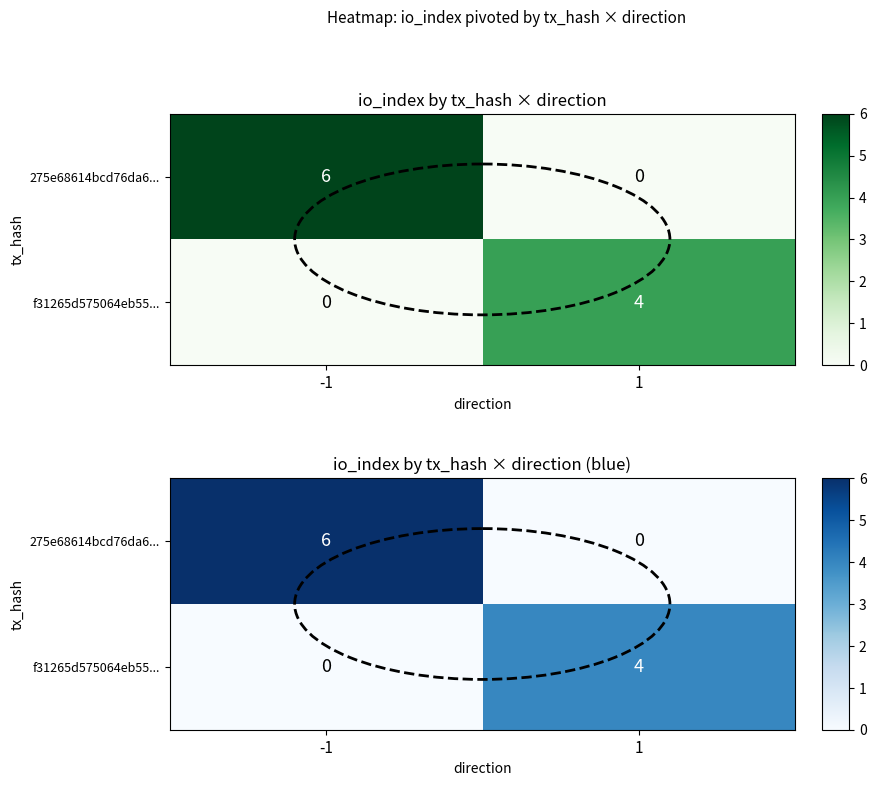

At which category does the chart reach its peak across all series?

-1